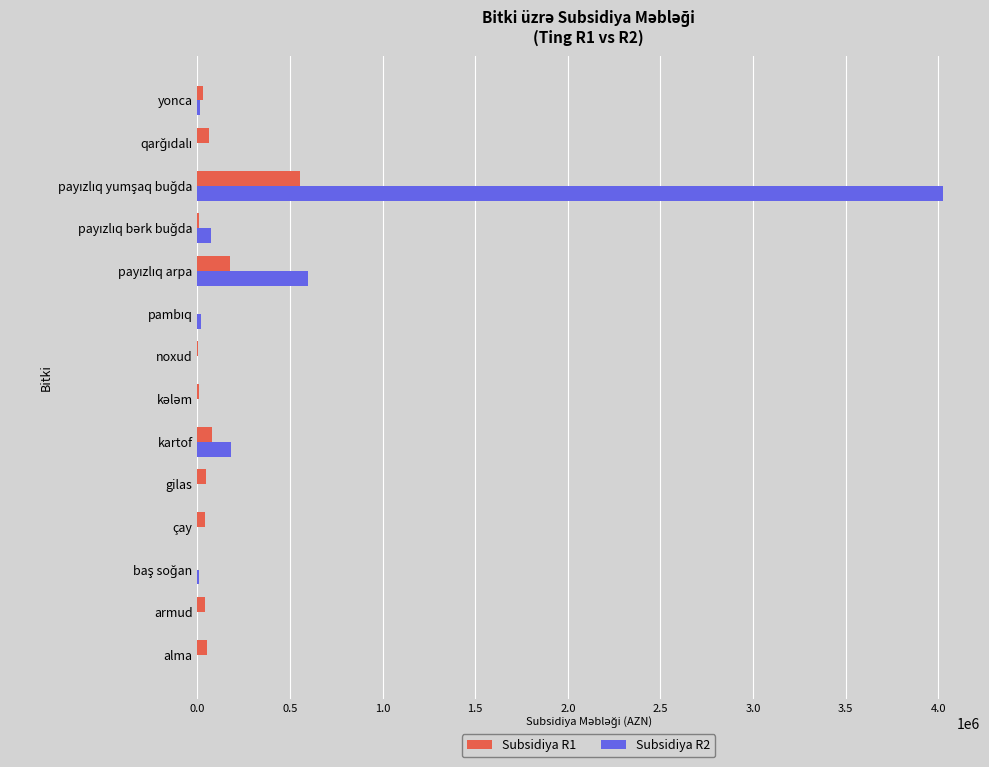

What is the maximum value shown in the chart?

4023710.4